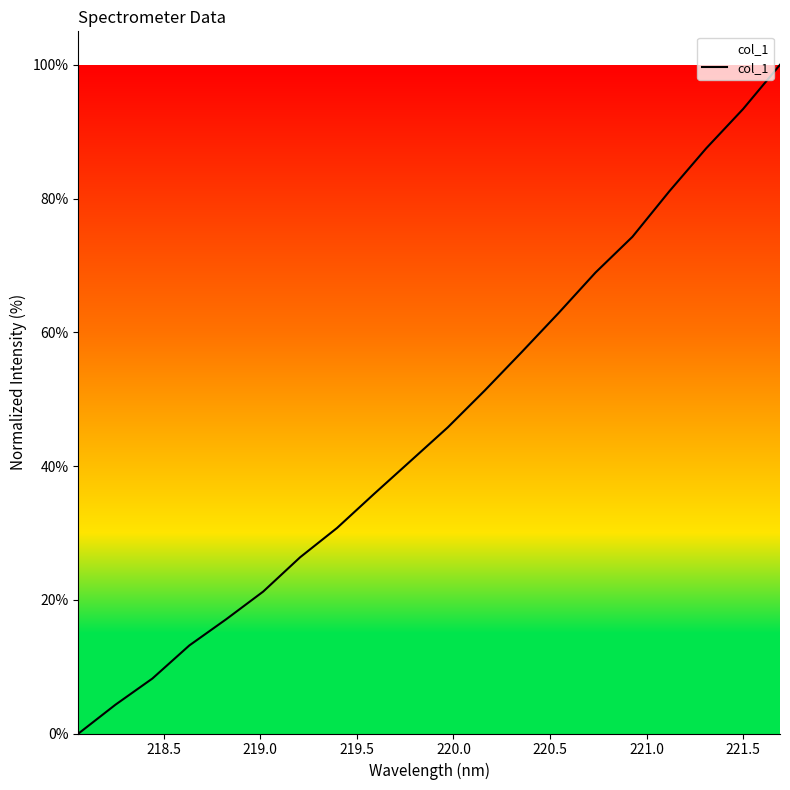

What is the difference between the maximum and minimum values?

100.0